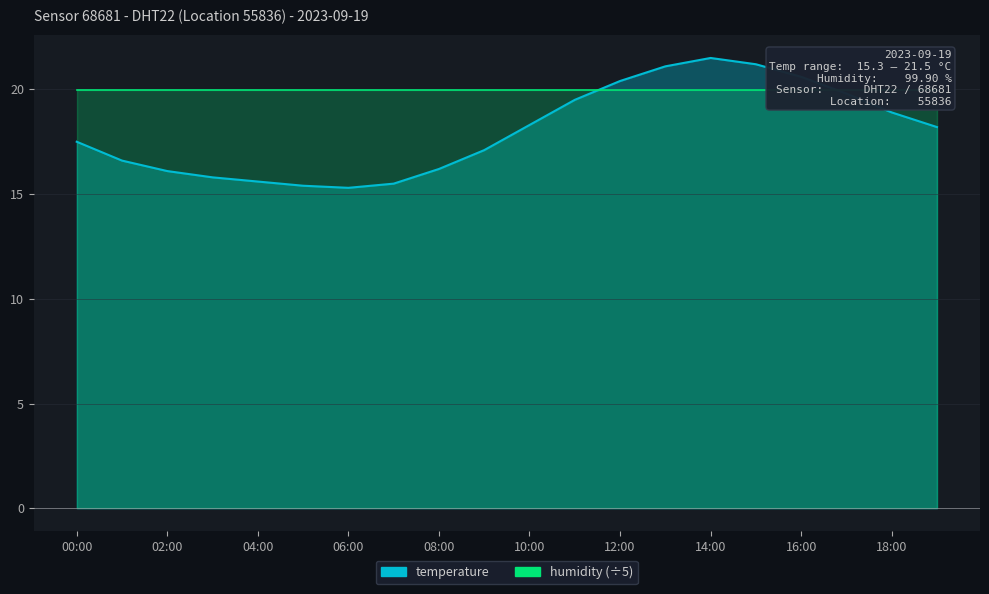

What is the approximate value at 06:00?

15.3